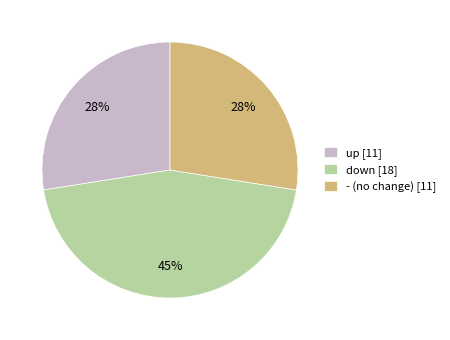

To the nearest percent, what is the difference between the largest and smallest slice percentages?

18%